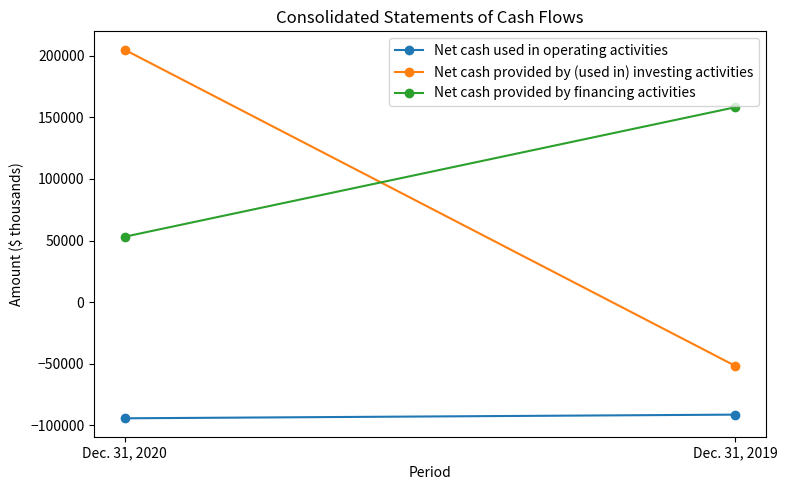

What are all the series names shown in the legend?

Net cash used in operating activities, Net cash provided by (used in) investing activities, Net cash provided by financing activities